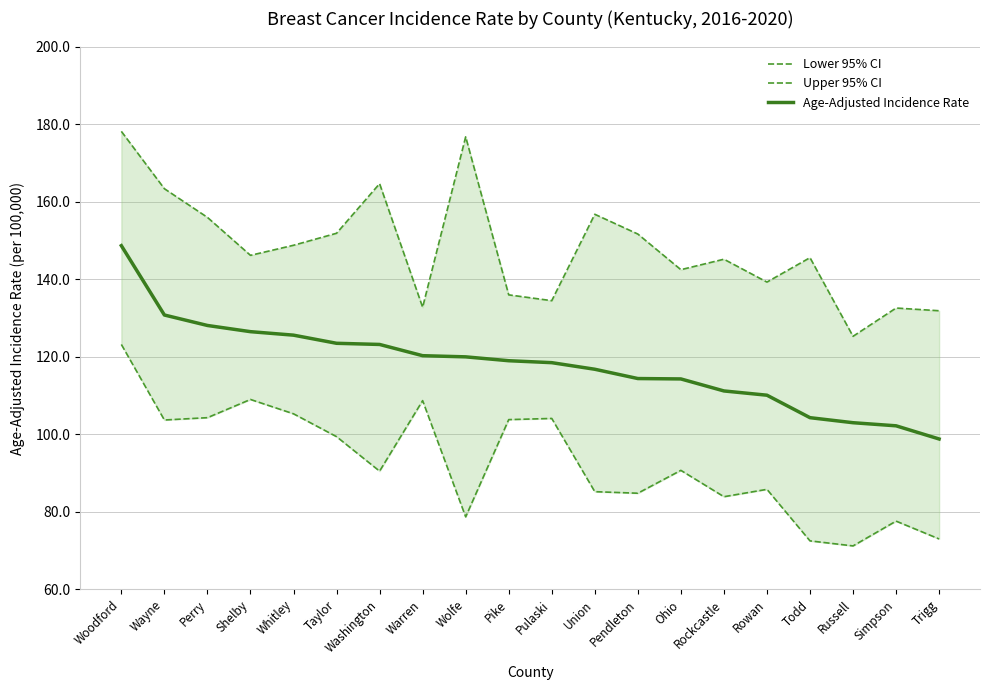

What is the label of the 1st point from the right?

Trigg